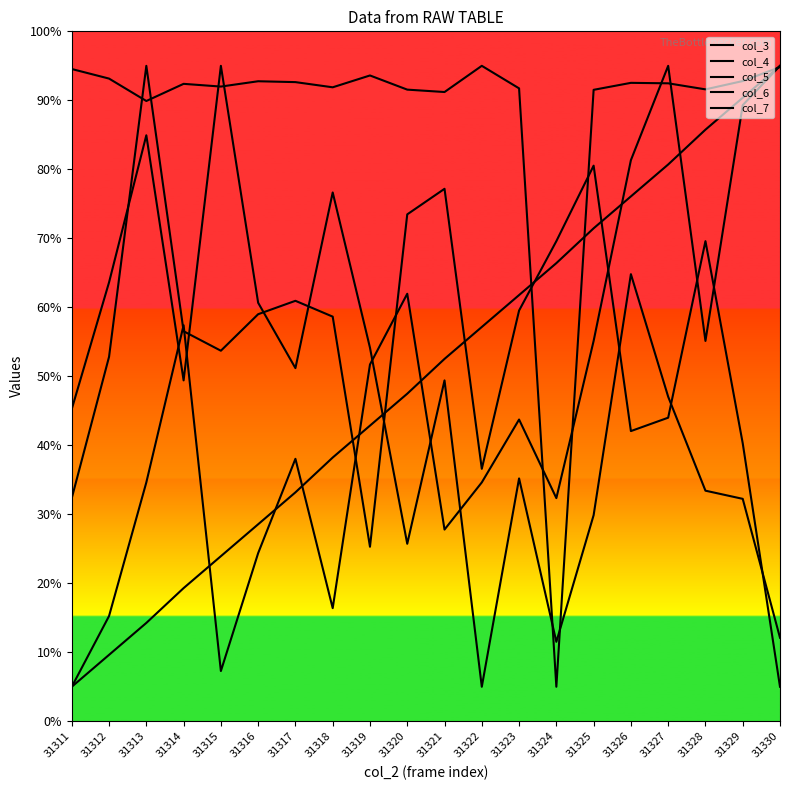

True or false: col_7 has more than 0 interior local peaks.

True